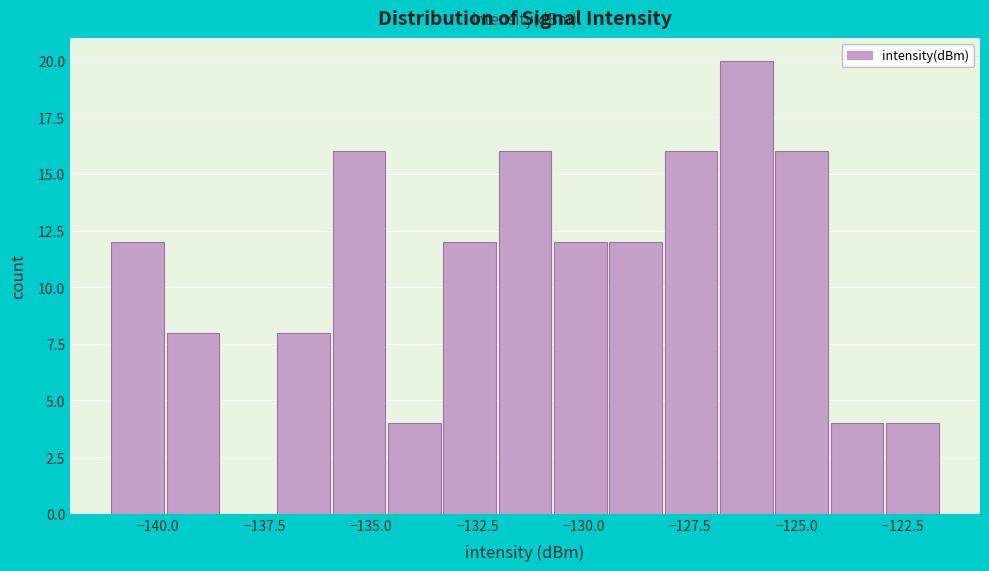

Read against the x-axis, roughly where is the centre of the tallest bar?

-126.0